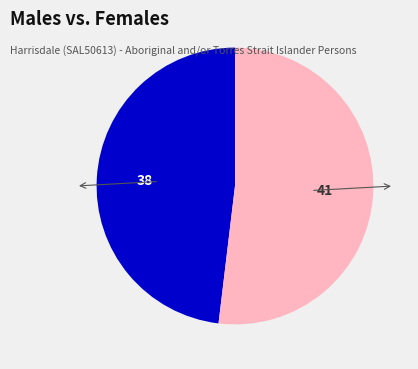

What percentage do Females and Males together represent?

100.0%